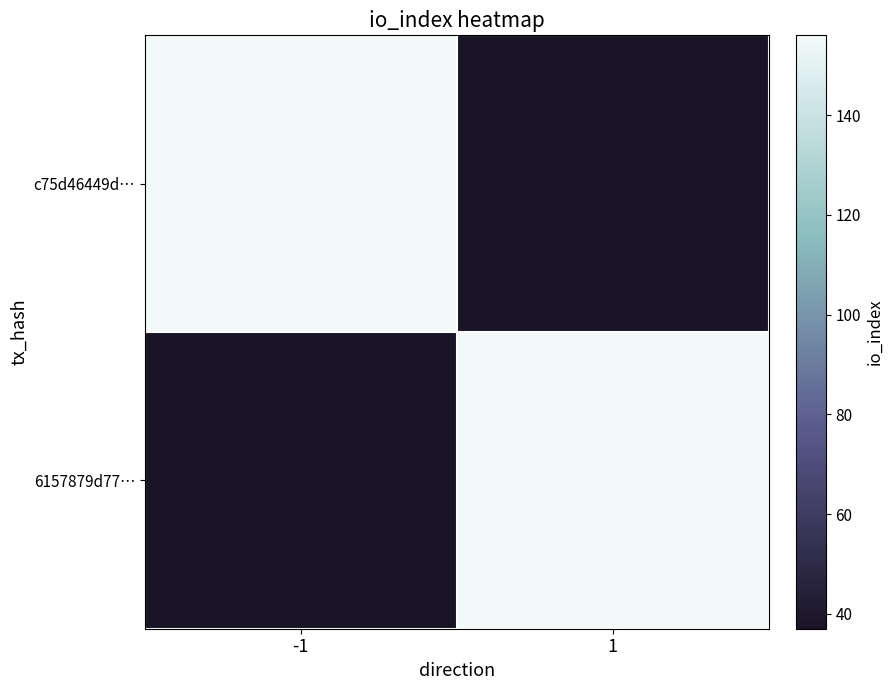

Reading left to right, transcribe all the data shown in this chart.

c75d46449d…: -1=156	1=37
6157879d77…: -1=37	1=156